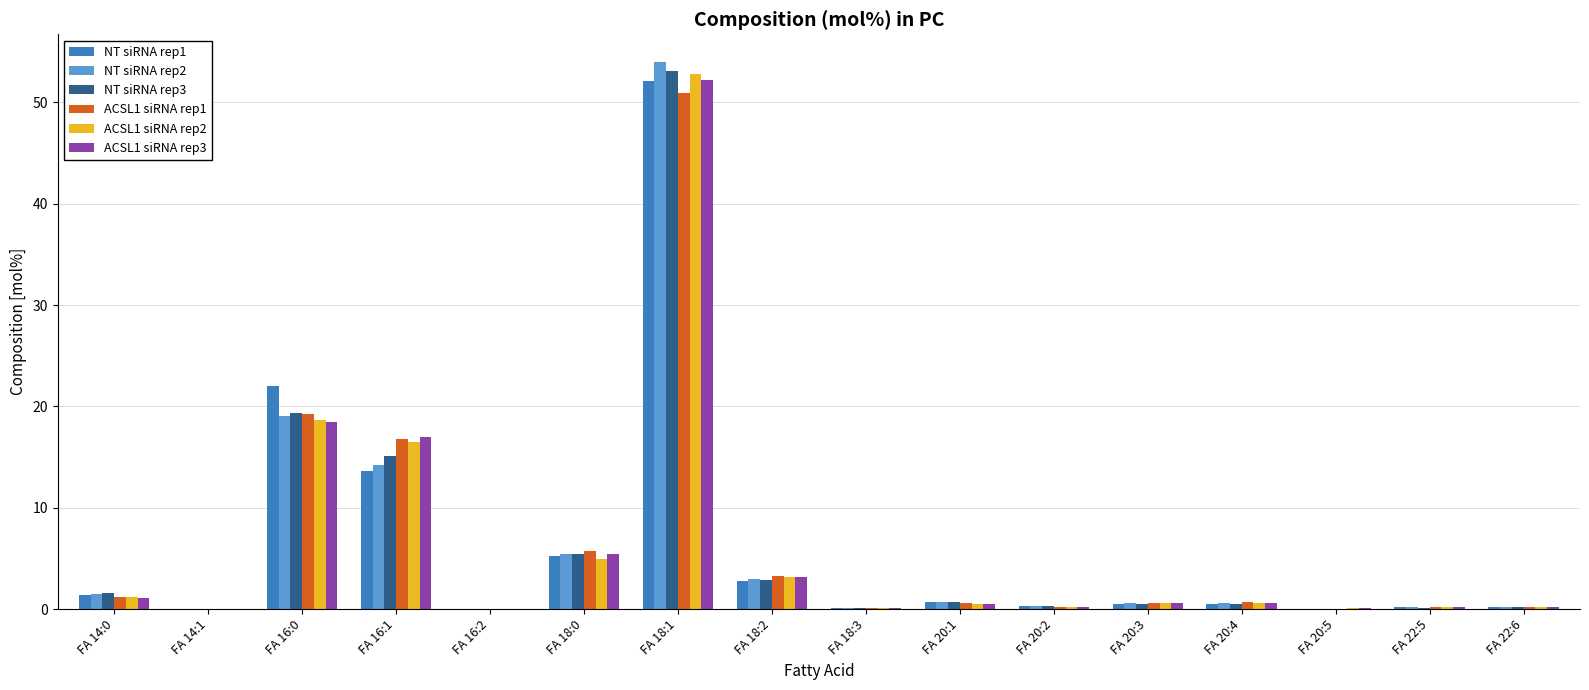

What value does the ACSL1 siRNA rep1 series have at FA 16:1?

16.8